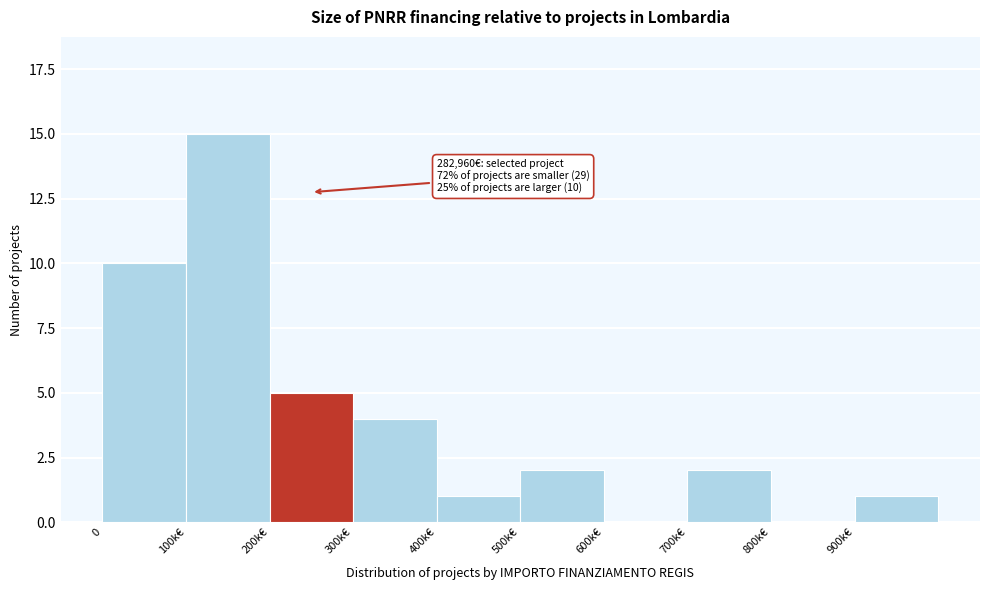

Reading left to right, extract all data points from this chart.

0=10	100k€=15	200k€=5	300k€=4	400k€=1	500k€=2	600k€=0	700k€=2	800k€=0	900k€=1